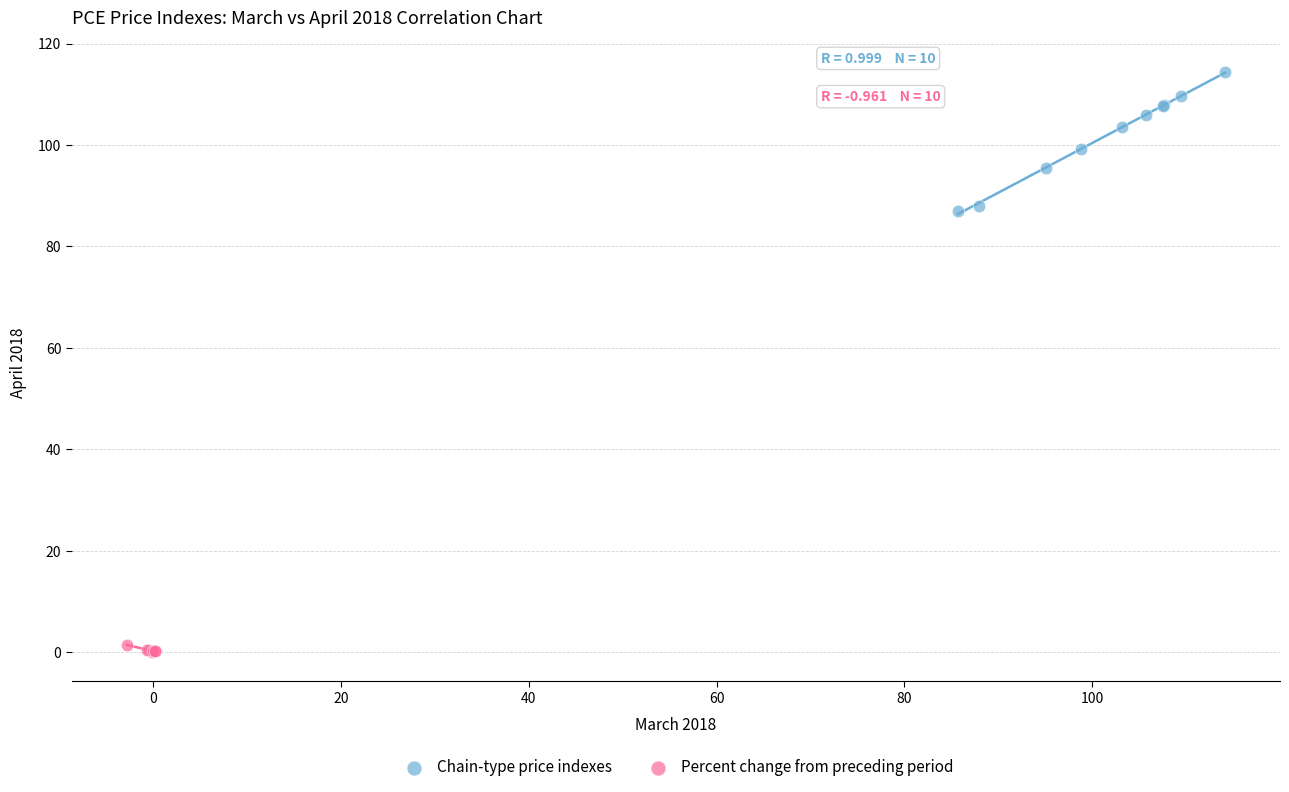

Which series has the largest Y range (max minus min)?

Chain-type price indexes